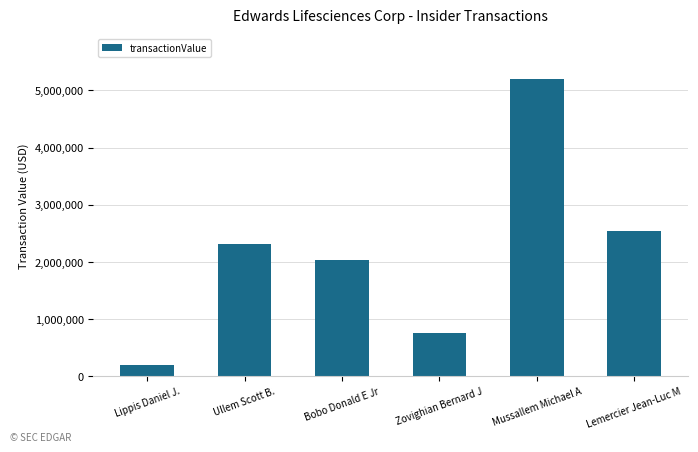

Are the bars horizontal?

No